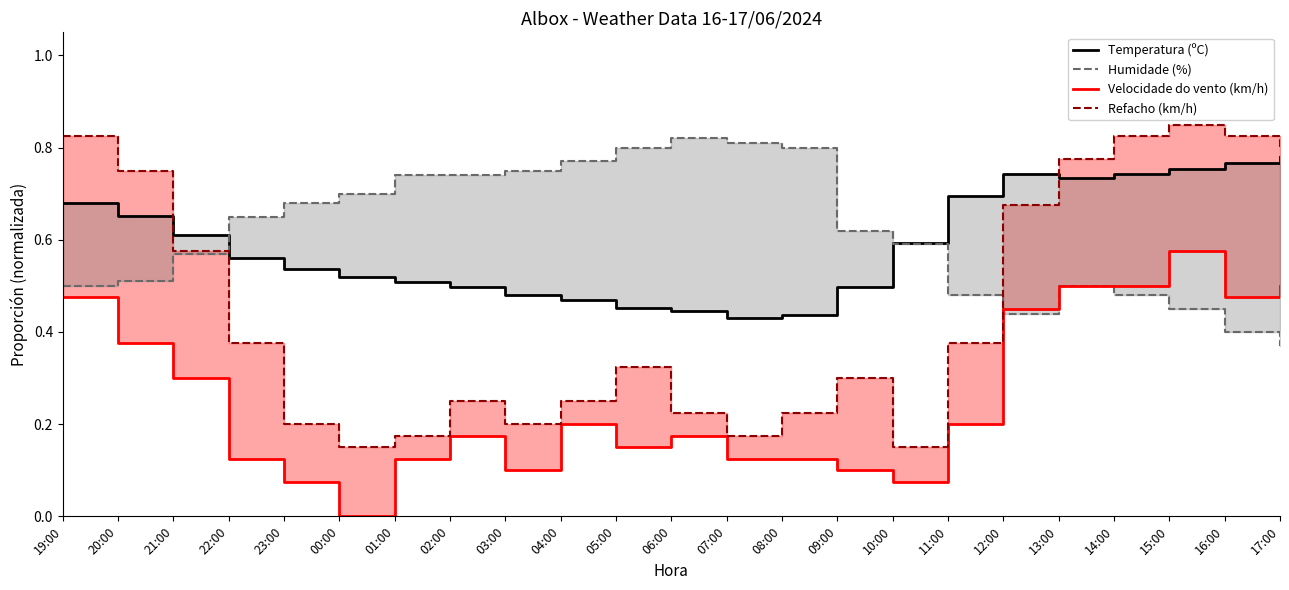

What is the maximum value for Humidade (%)?

0.8